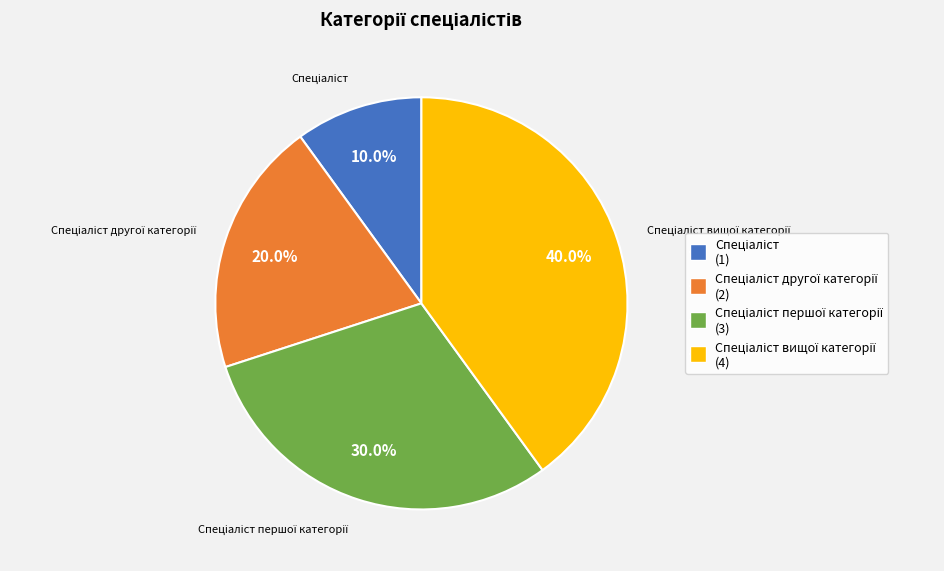

Is there any slice that represents more than half of the pie?

No